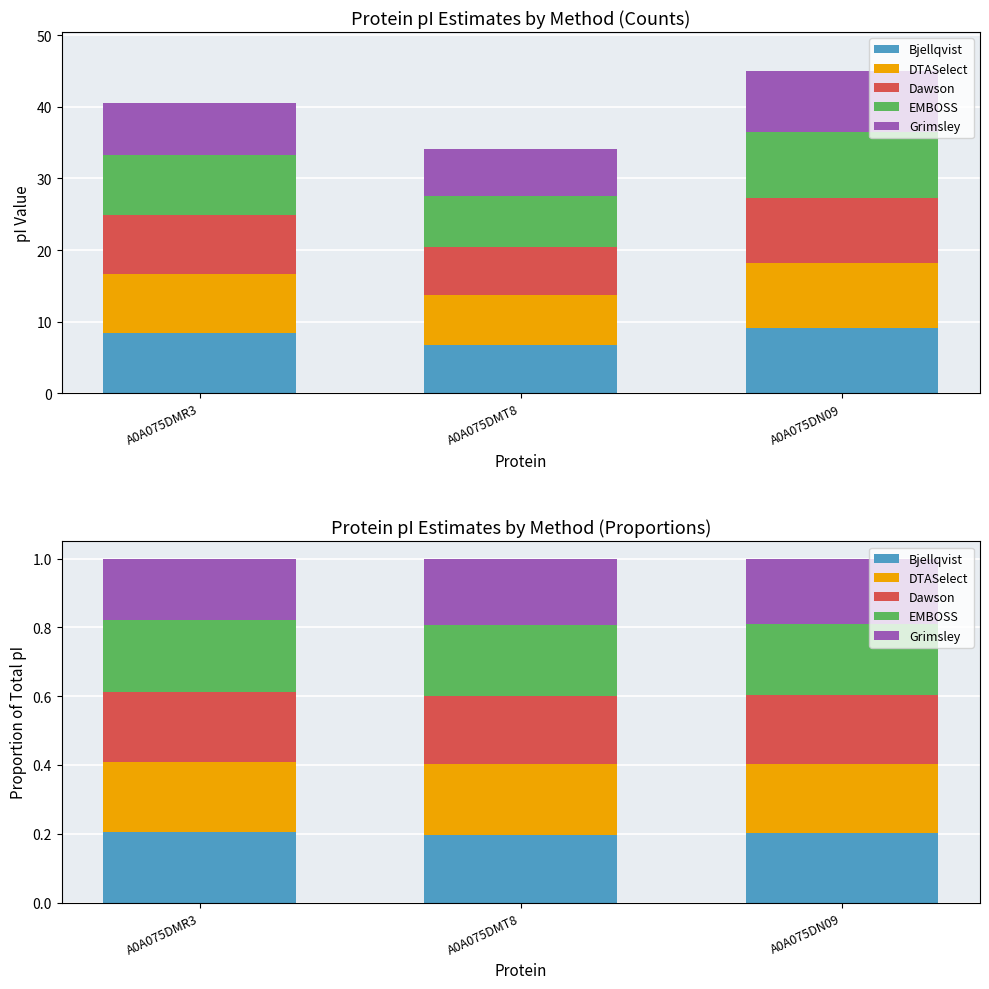

What is the value of the Grimsley bar at the 2nd from the left?

0.2